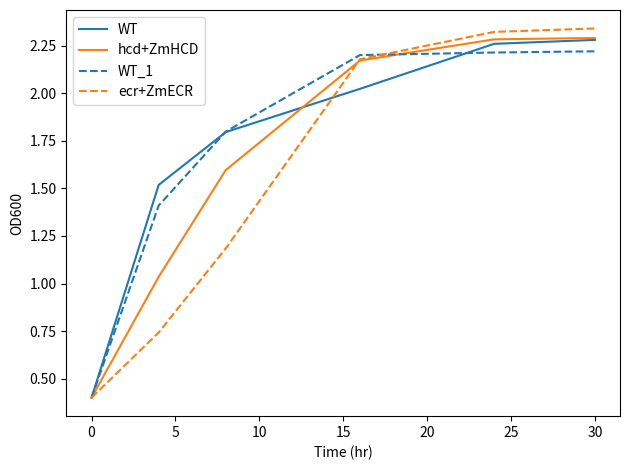

What is the minimum value for ecr+ZmECR?

0.4